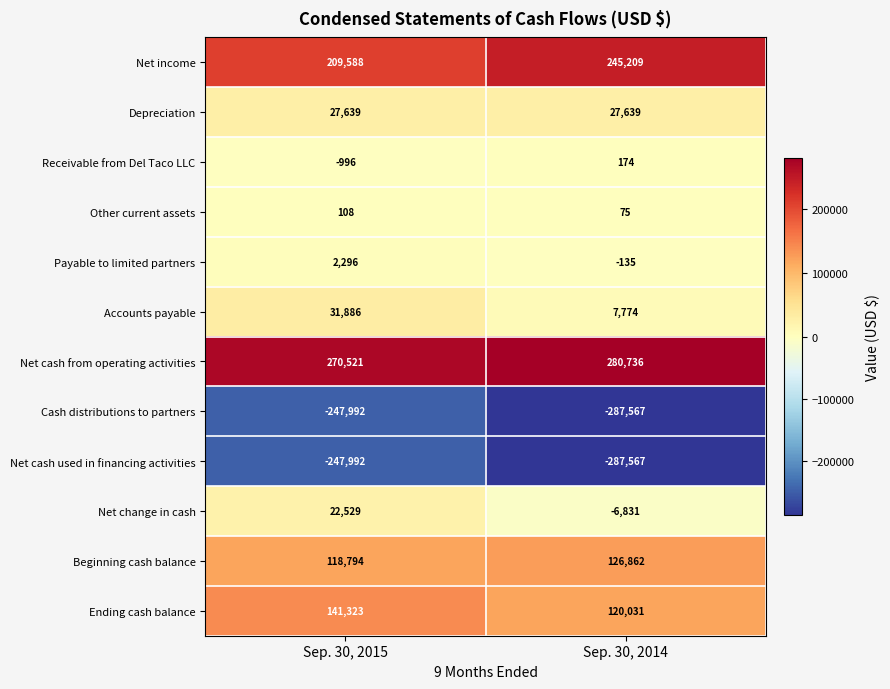

How many categories are shown in the chart?

2